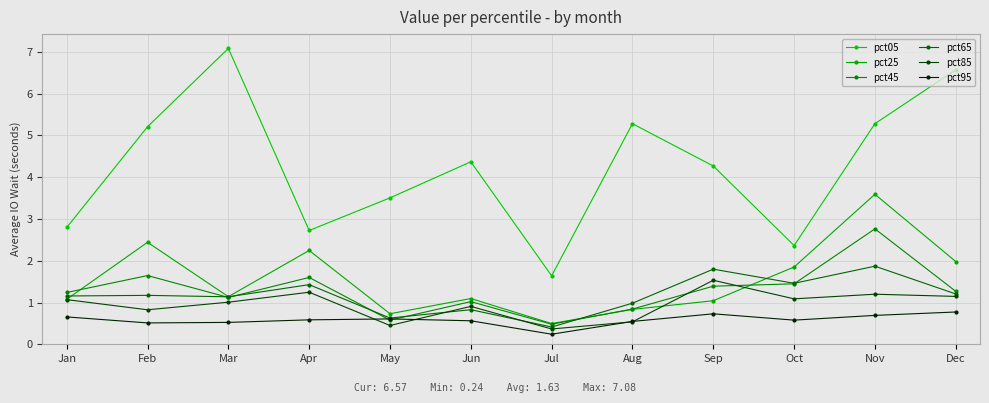

Read the pct85 value at Nov.

1.2